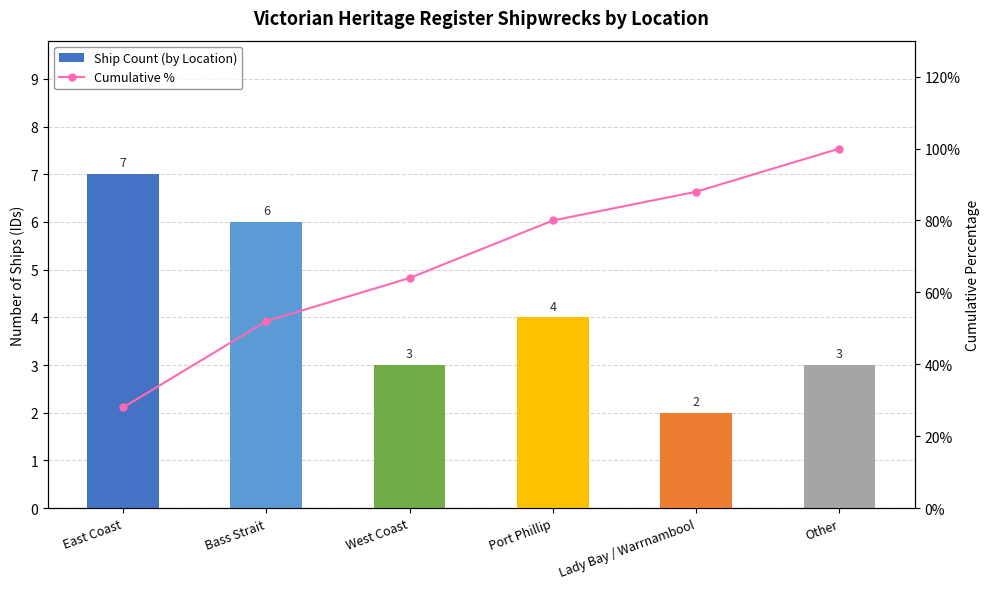

At Other, list the series in order from smallest to largest.

Ship Count (by Location), Cumulative %